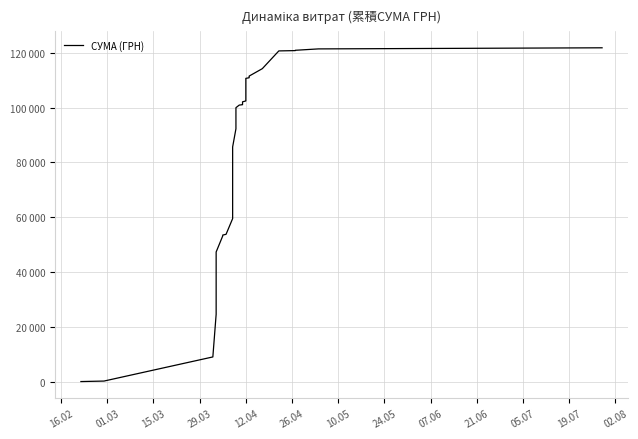

What is the value of the 35th point from the left?

120701.8